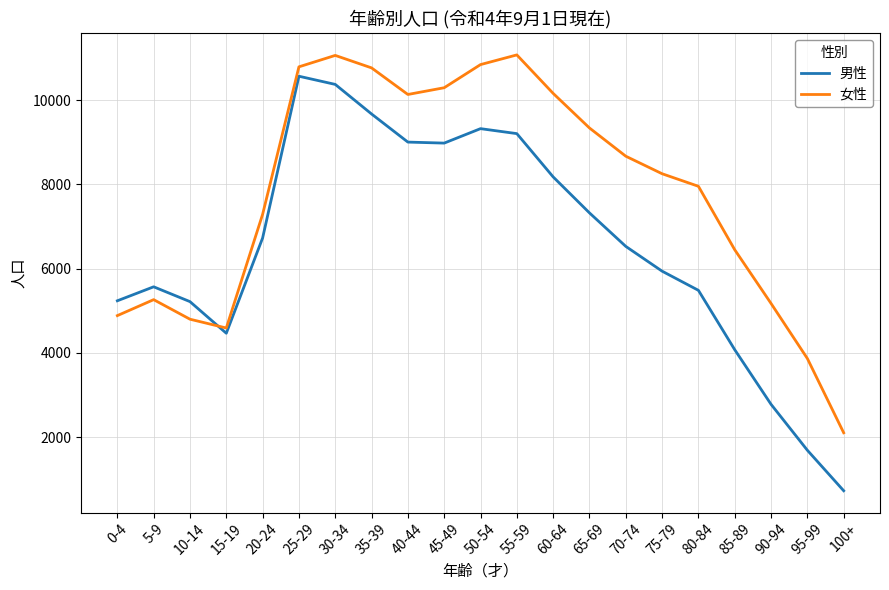

Is the value of 女性 at 40-44 greater than the value of 男性 at 100+?

Yes